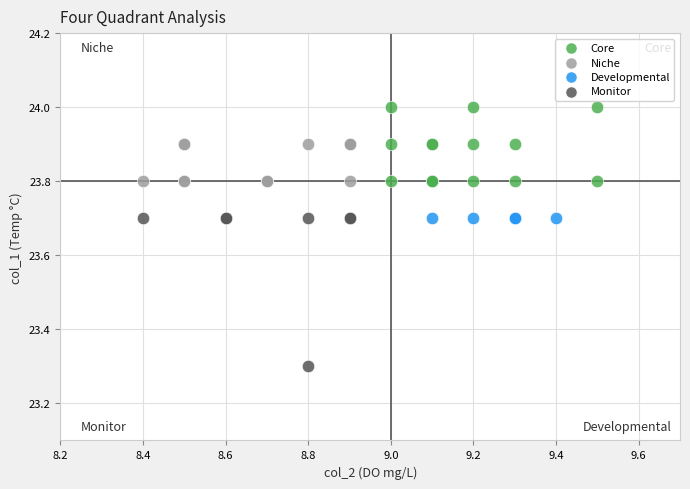

Which series reaches the minimum Y coordinate?

Monitor